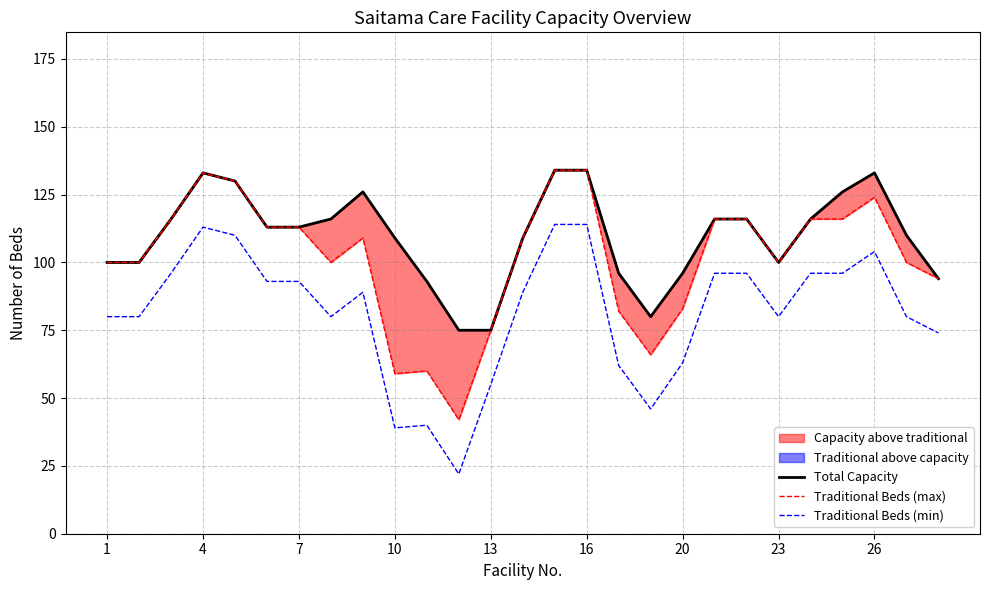

Is it true that Traditional Beds (min) equals 63 at 20?

True